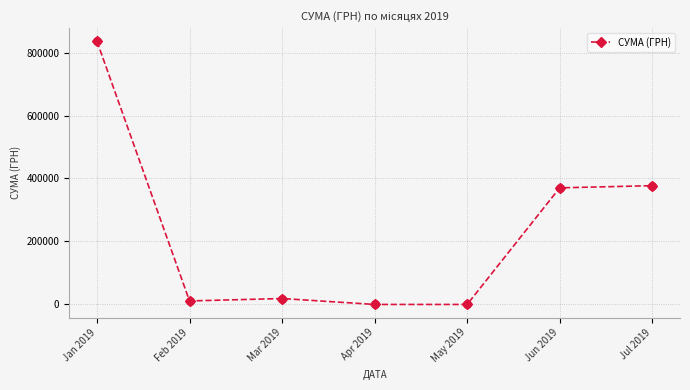

What is the ratio of the value at Jan 2019 to the value at Feb 2019?

75.2